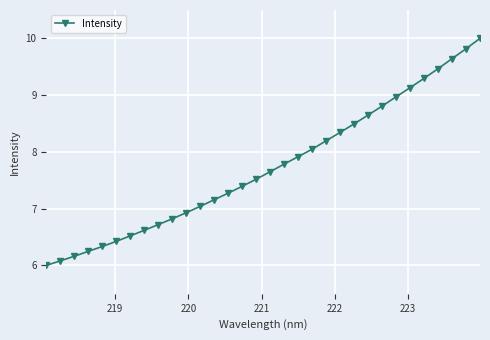

What is the average value?

7.7